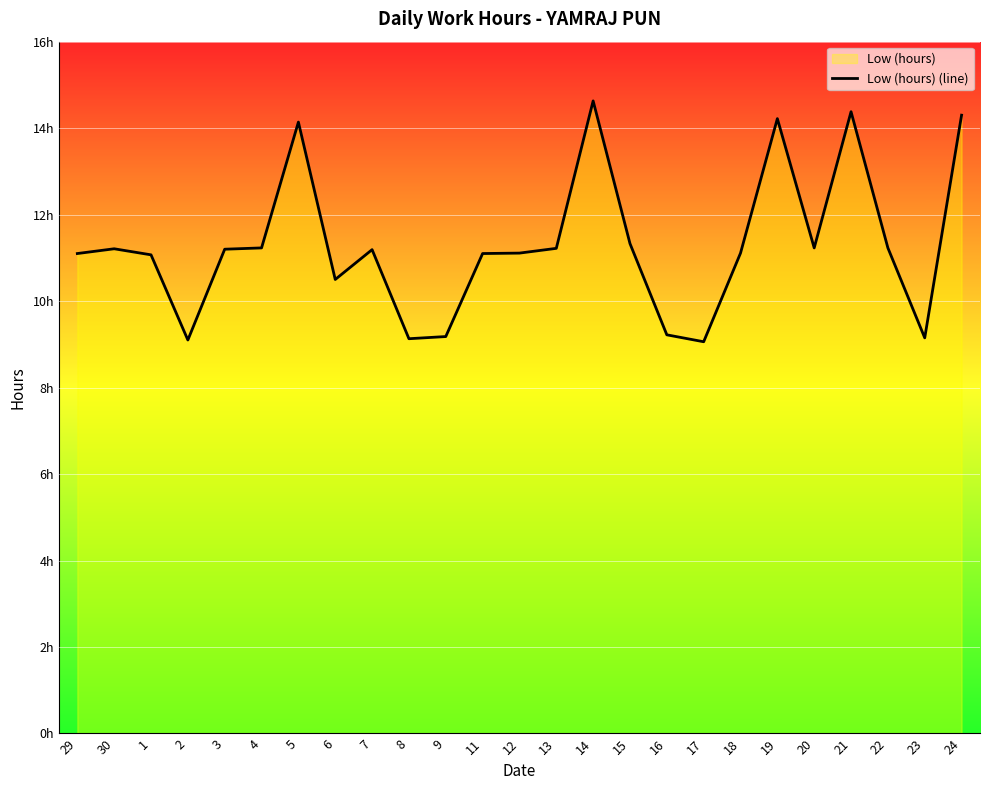

Reading left to right, list all the values displayed in this chart.

29=11.1	30=11.2	1=11.1	2=9.1	3=11.2	4=11.2	5=14.1	6=10.5	7=11.2	8=9.1	9=9.2	11=11.1	12=11.1	13=11.2	14=14.6	15=11.3	16=9.2	17=9.1	18=11.1	19=14.2	20=11.2	21=14.4	22=11.2	23=9.2	24=14.3